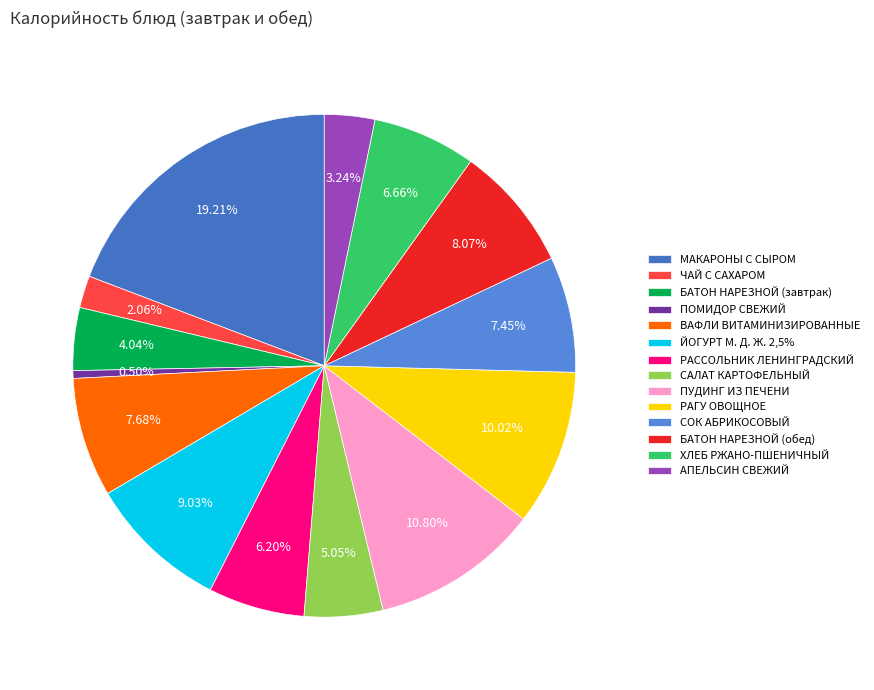

What portion of the pie excludes АПЕЛЬСИН СВЕЖИЙ?

96.8%